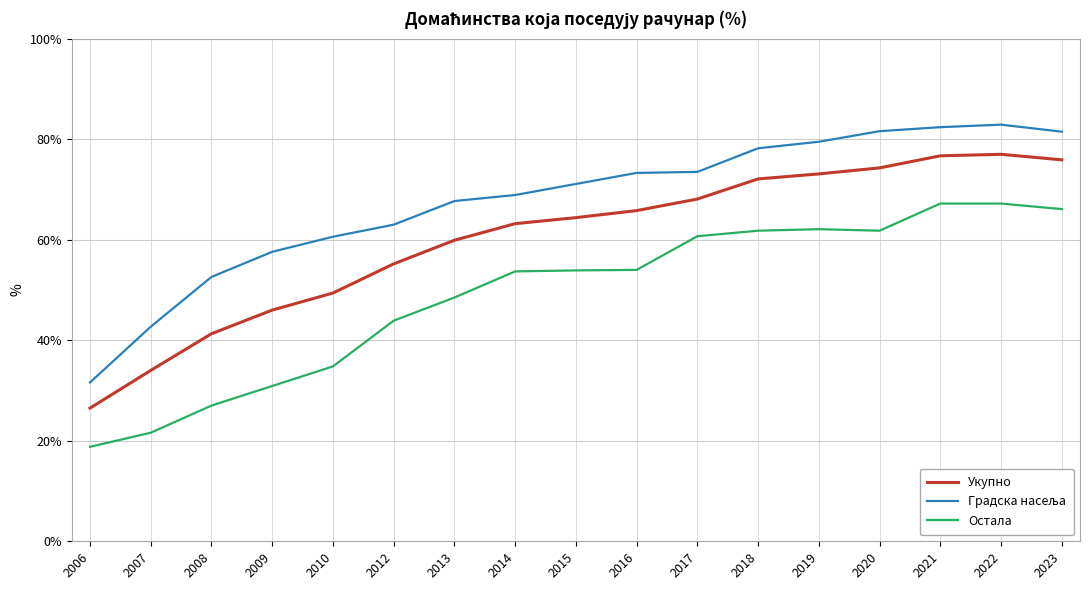

True or false: Остала and Укупно intersect in this chart.

False